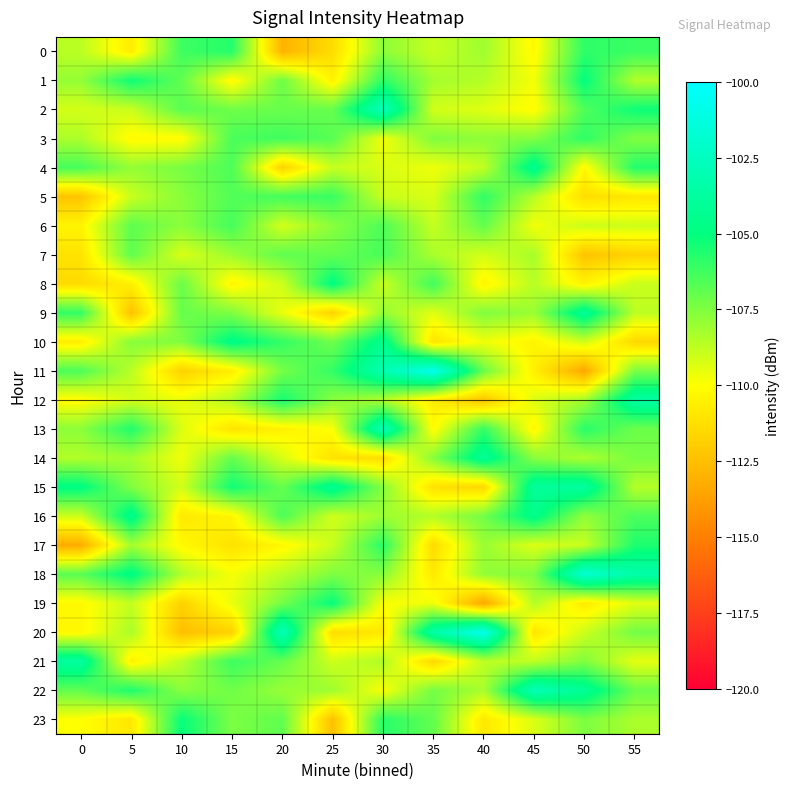

At which category is the sum across all series the highest?

30